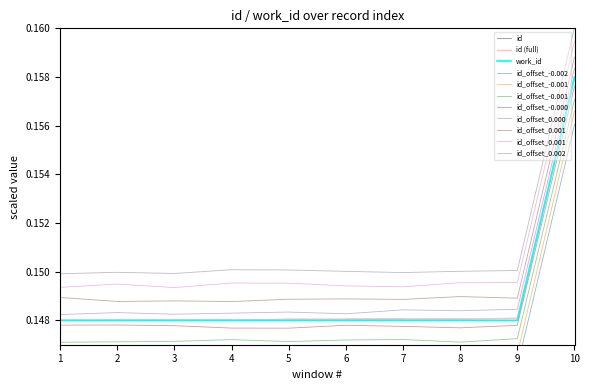

Does the chart have visible grid lines?

No